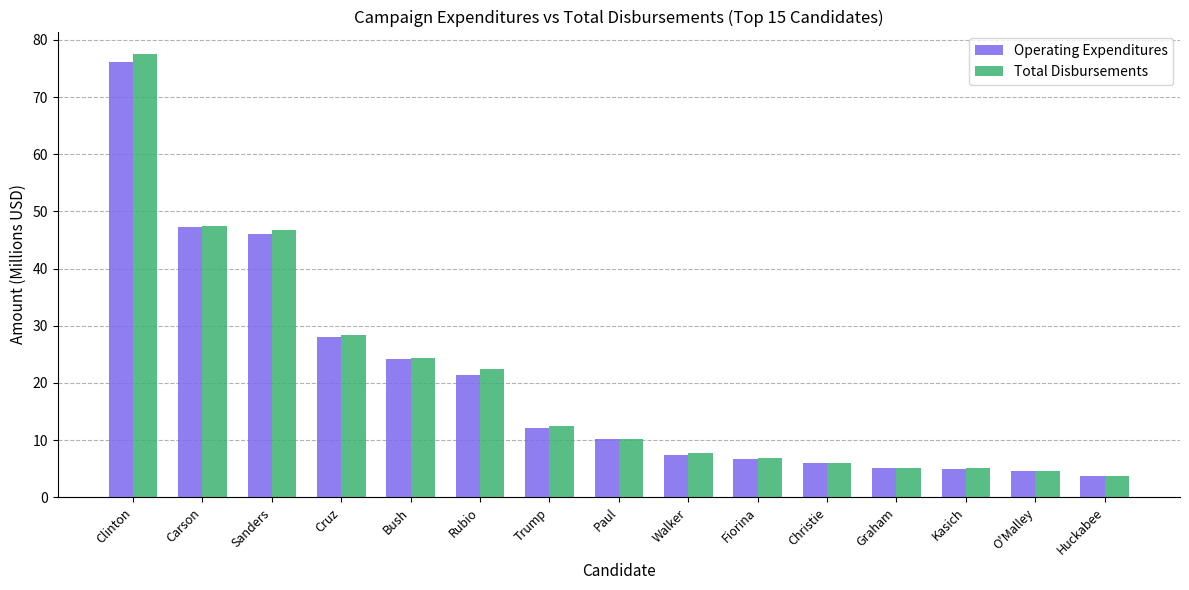

What is the label of the 2nd bar from the left?

Carson